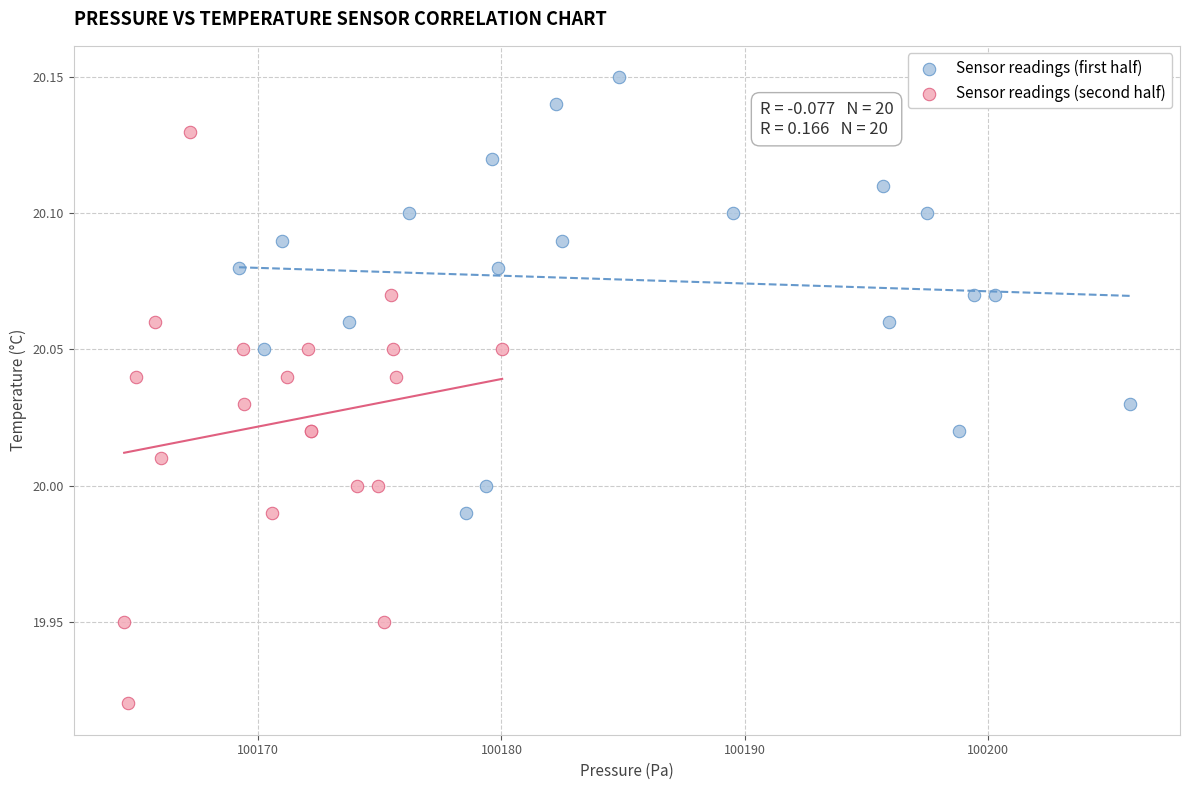

Which series reaches the maximum Y coordinate?

Sensor readings (first half)